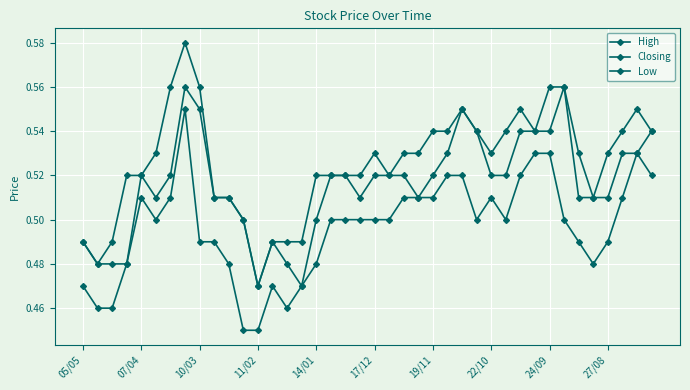

How many interior local valleys does the High series have?

6